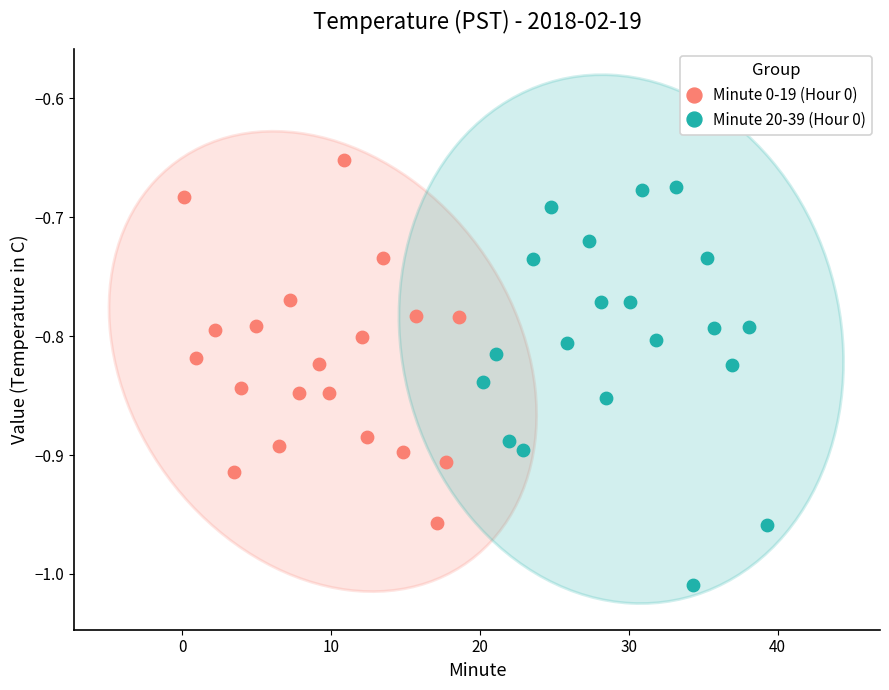

Which series contains the highest Y value?

Minute 0-19 (Hour 0)